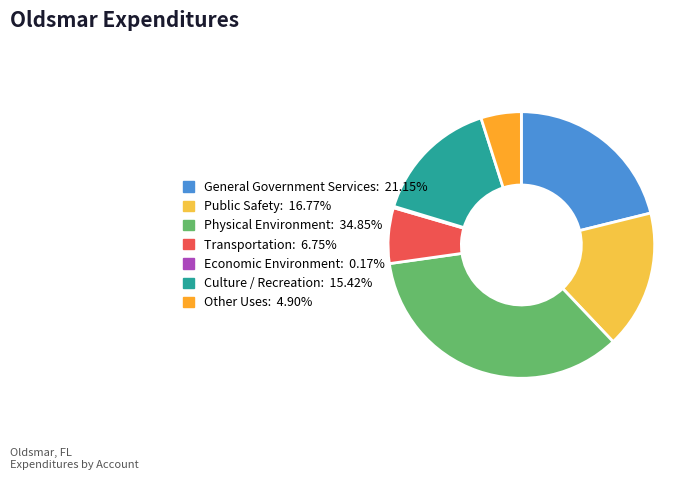

Is there a majority slice in this chart?

No